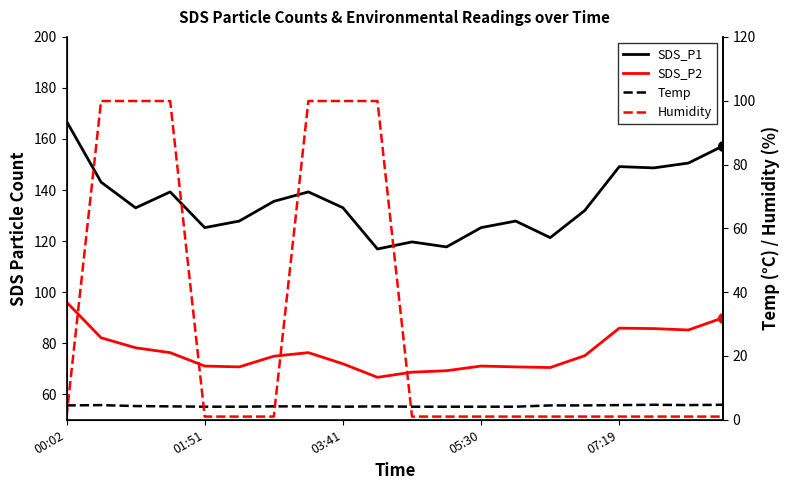

Which series has the widest spread of values?

Humidity